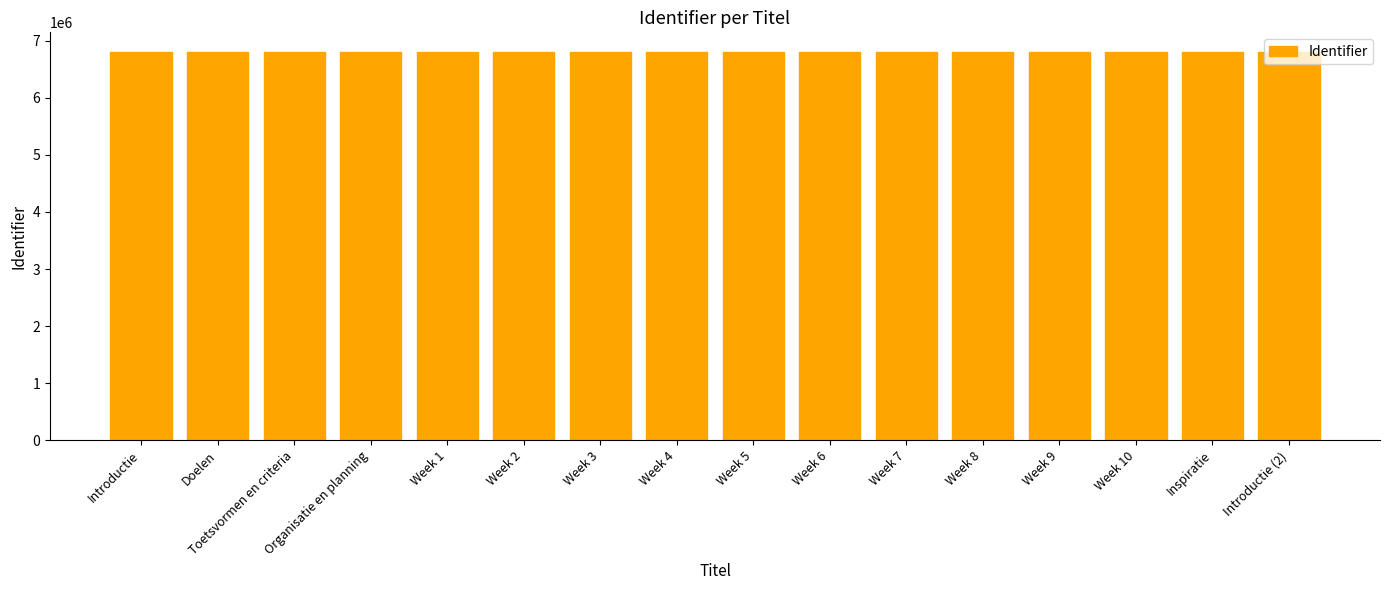

What is the maximum value shown in the chart?

6808639